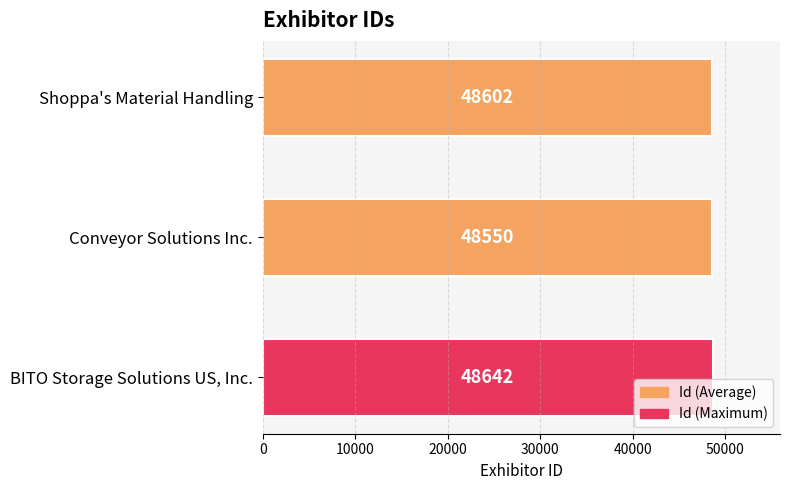

What is the average value?

48598